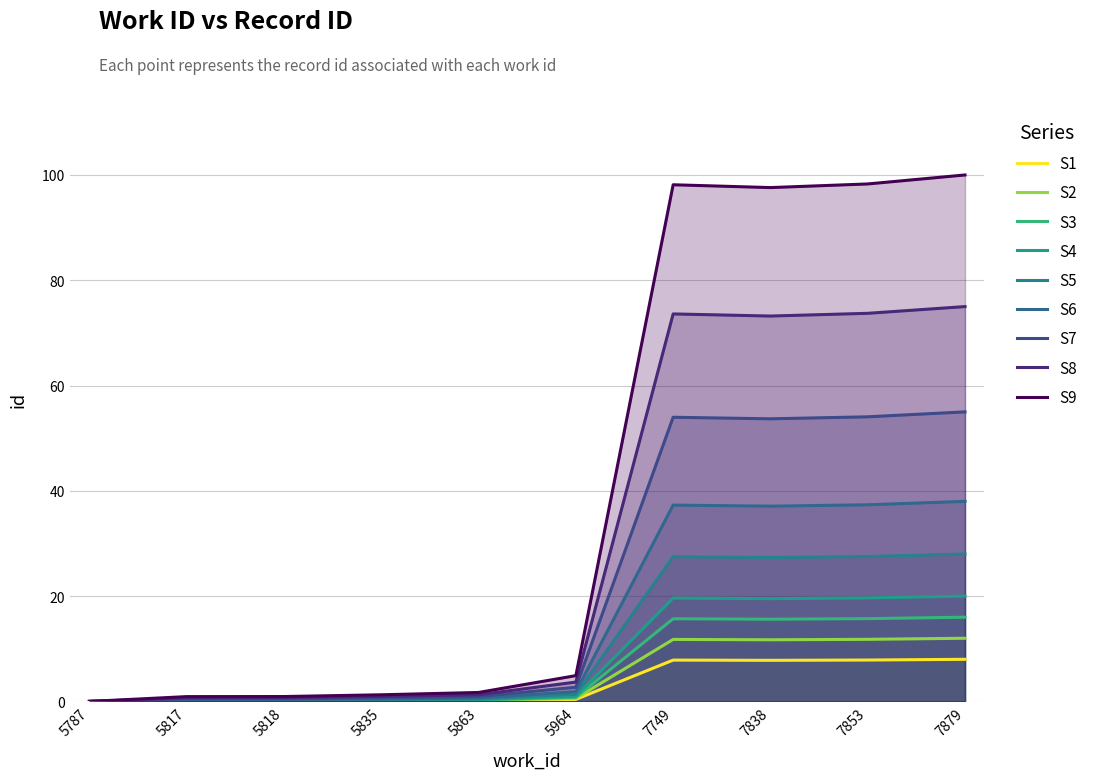

The value at 7879 is 52.1. True or false?

False